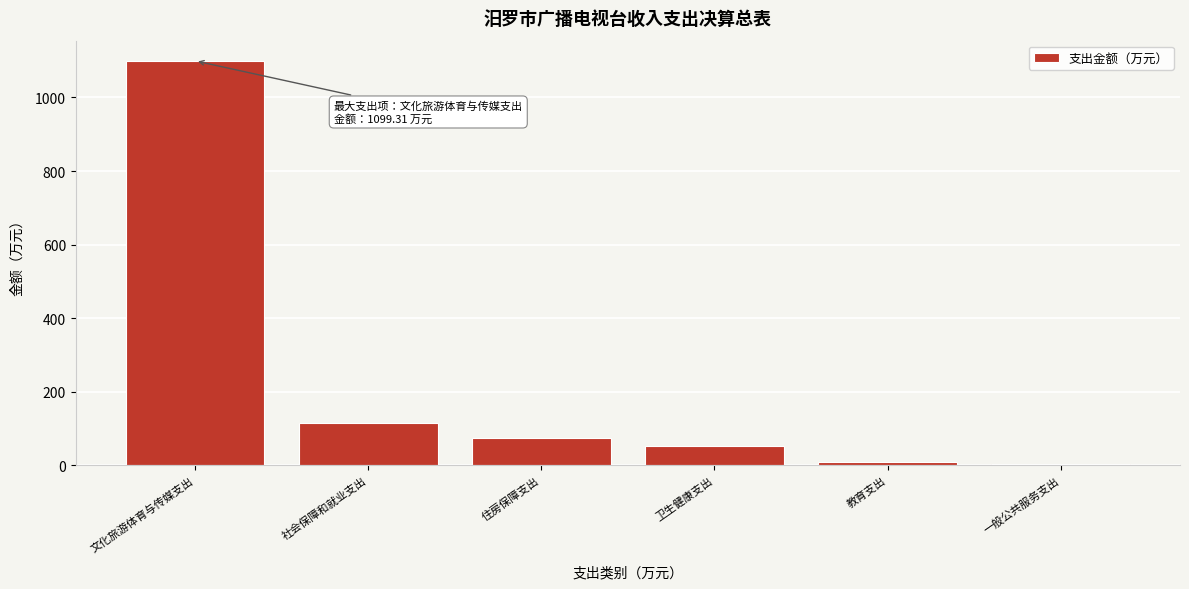

Reading right to left, transcribe all the data shown in this chart.

一般公共服务支出=3.2	教育支出=10.0	卫生健康支出=53.1	住房保障支出=75.0	社会保障和就业支出=114.2	文化旅游体育与传媒支出=1099.3